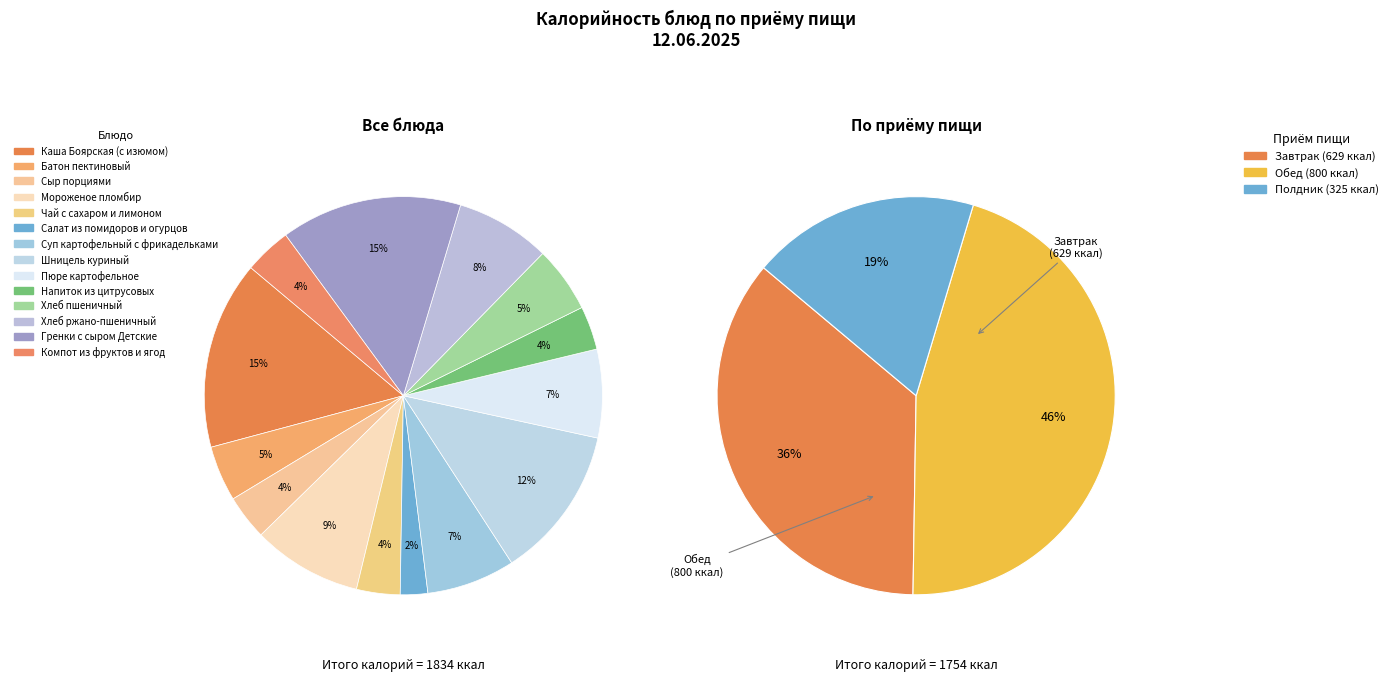

To the nearest percent, what is the average slice percentage?

7%